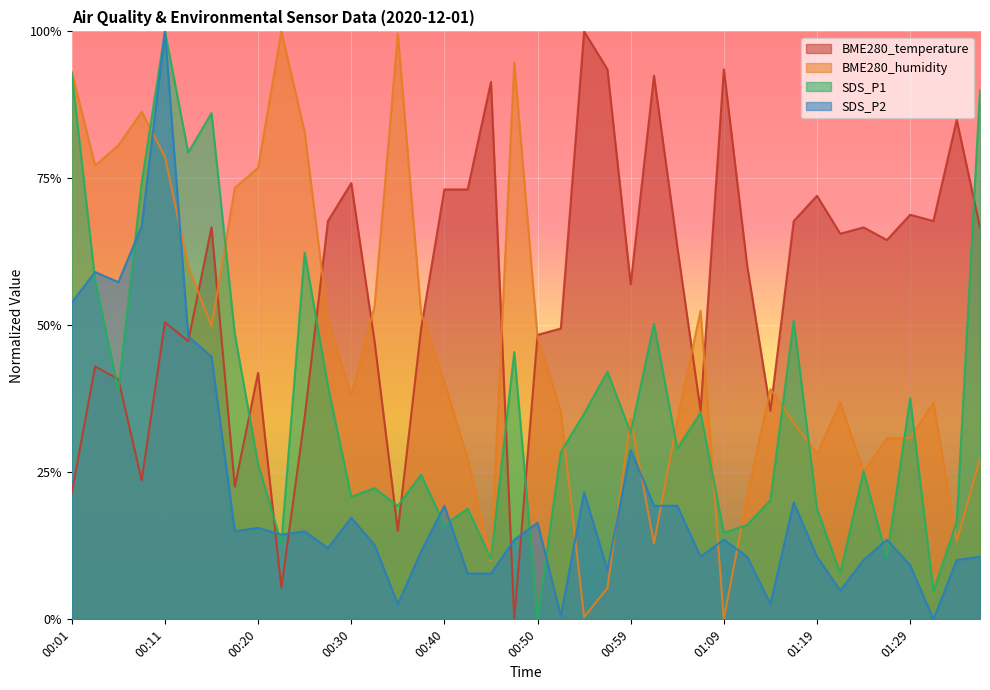

What is the label of the 26th point from the right?

00:35